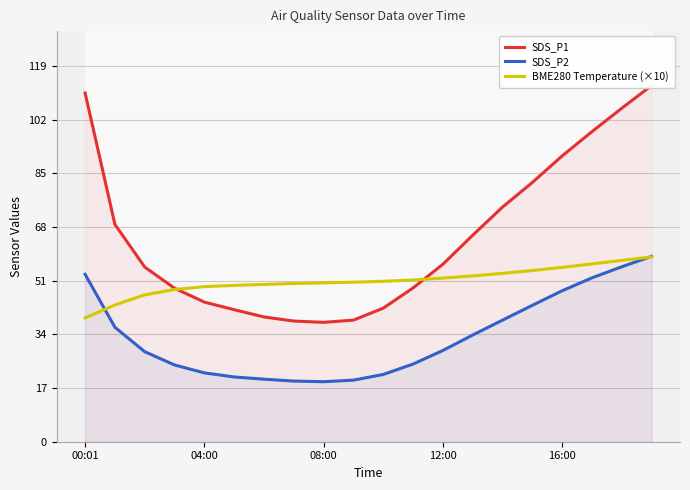

What is the lowest value of the SDS_P2 series?

19.0